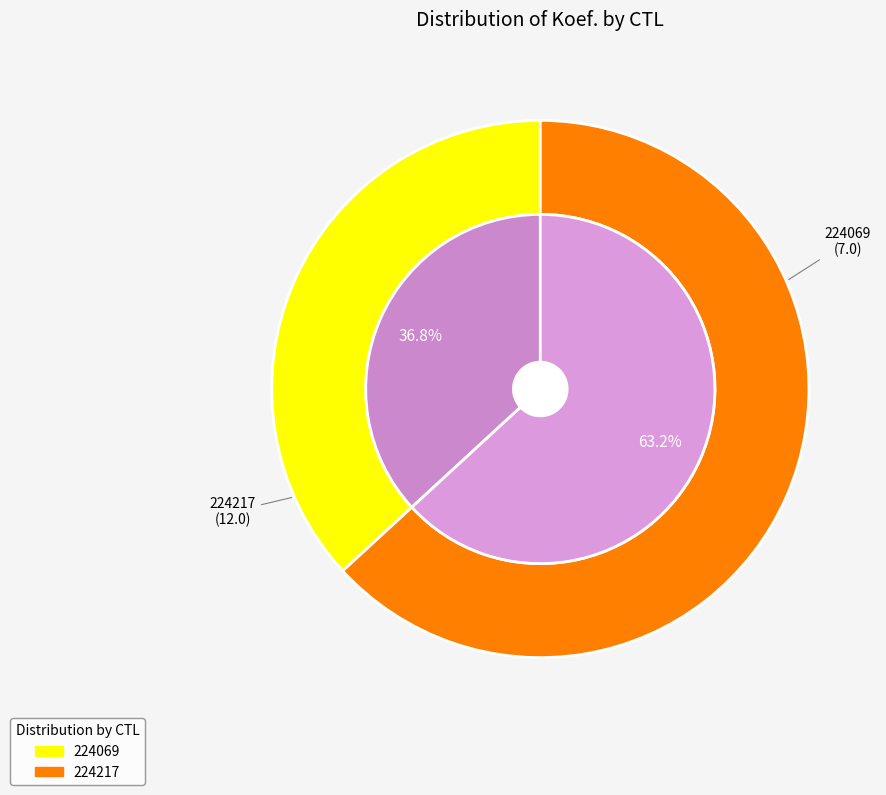

Rank the categories by value from highest to lowest.

224217, 224069